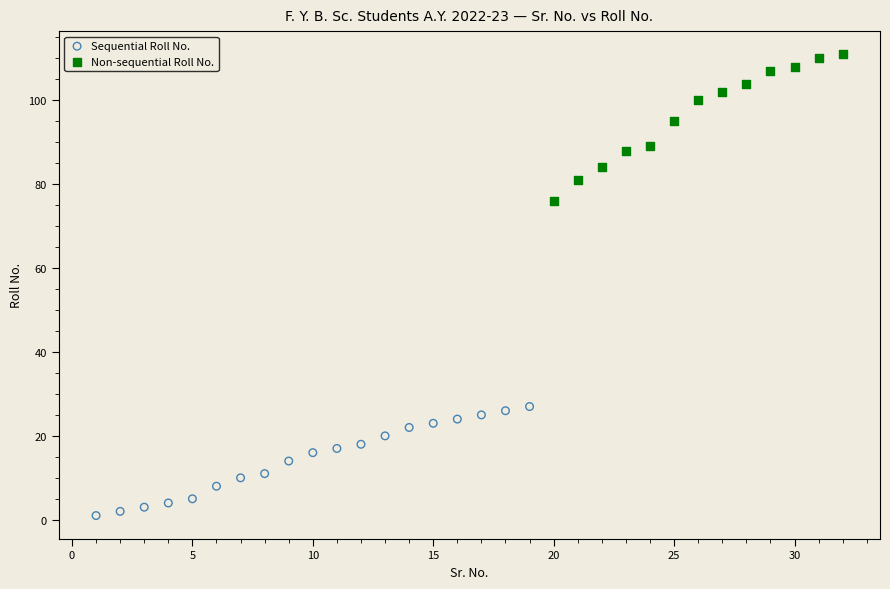

Which series has the largest Y range (max minus min)?

Non-sequential Roll No.